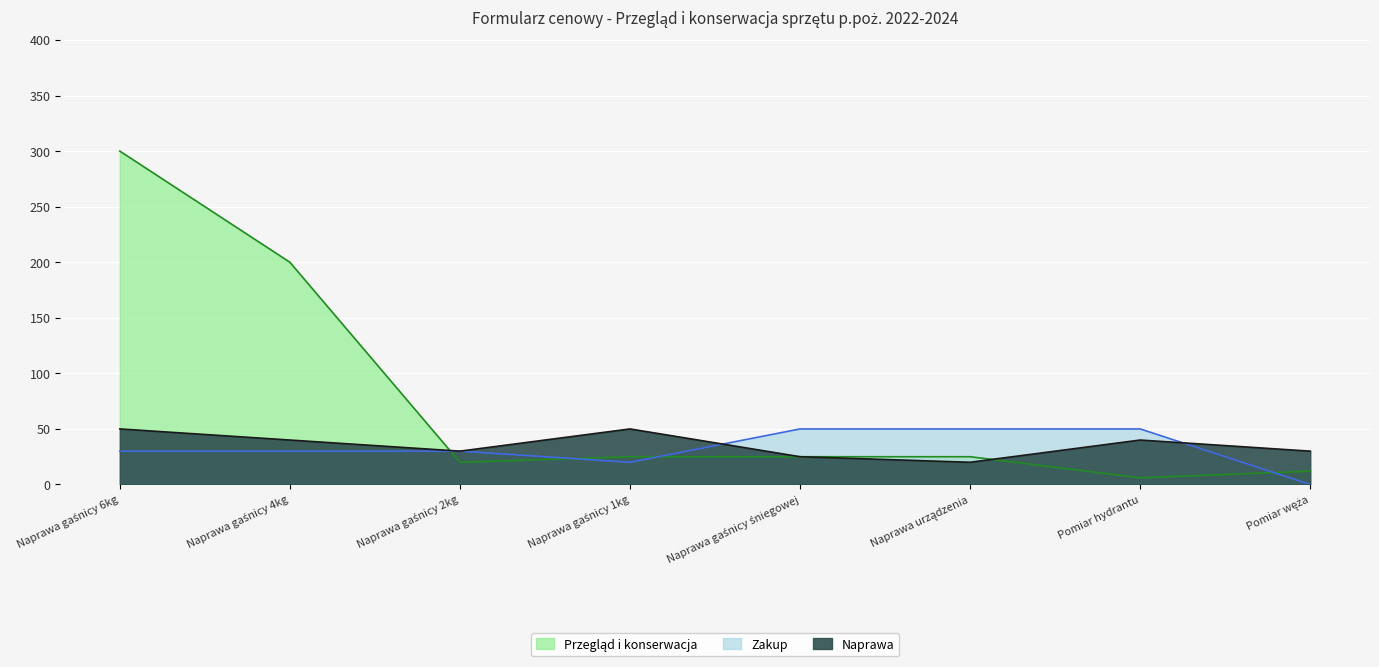

Count the number of data series in this chart.

3